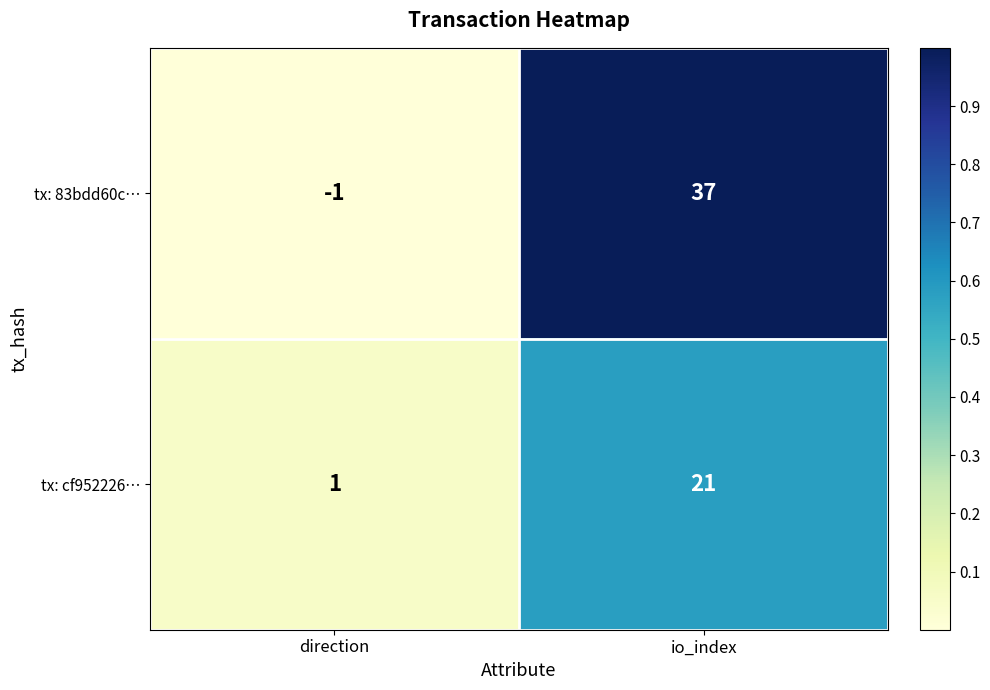

What is the total value across all series at io_index?

58